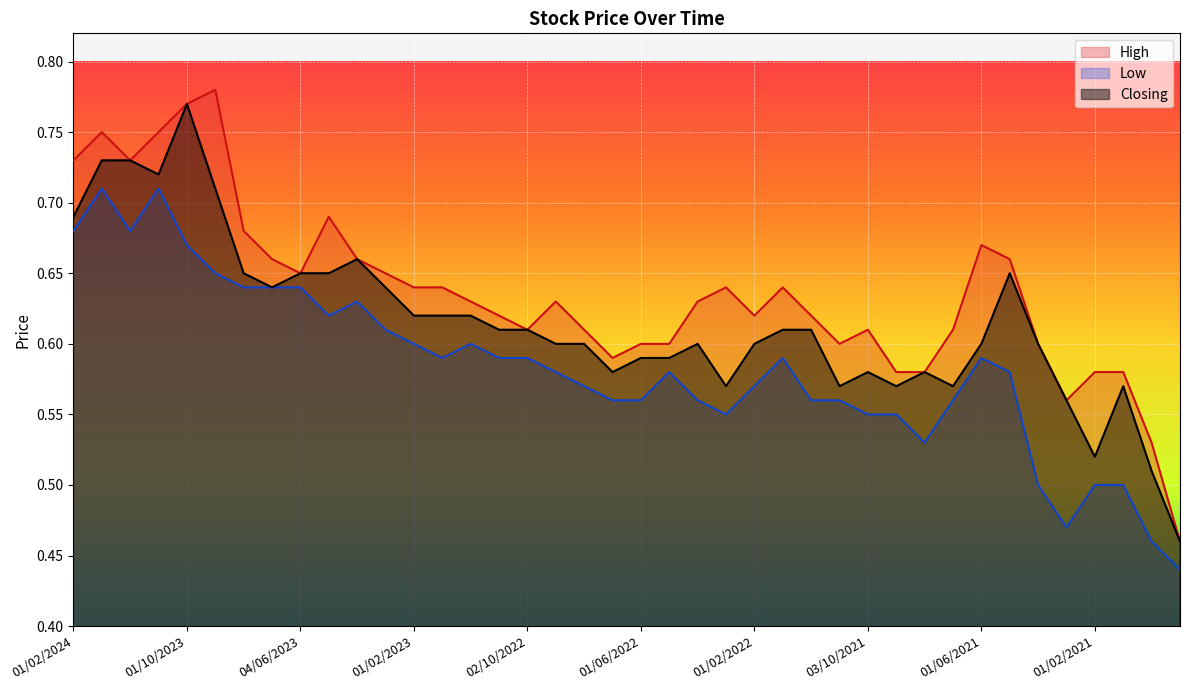

Where is High nearest to the value 0?

01/11/2020